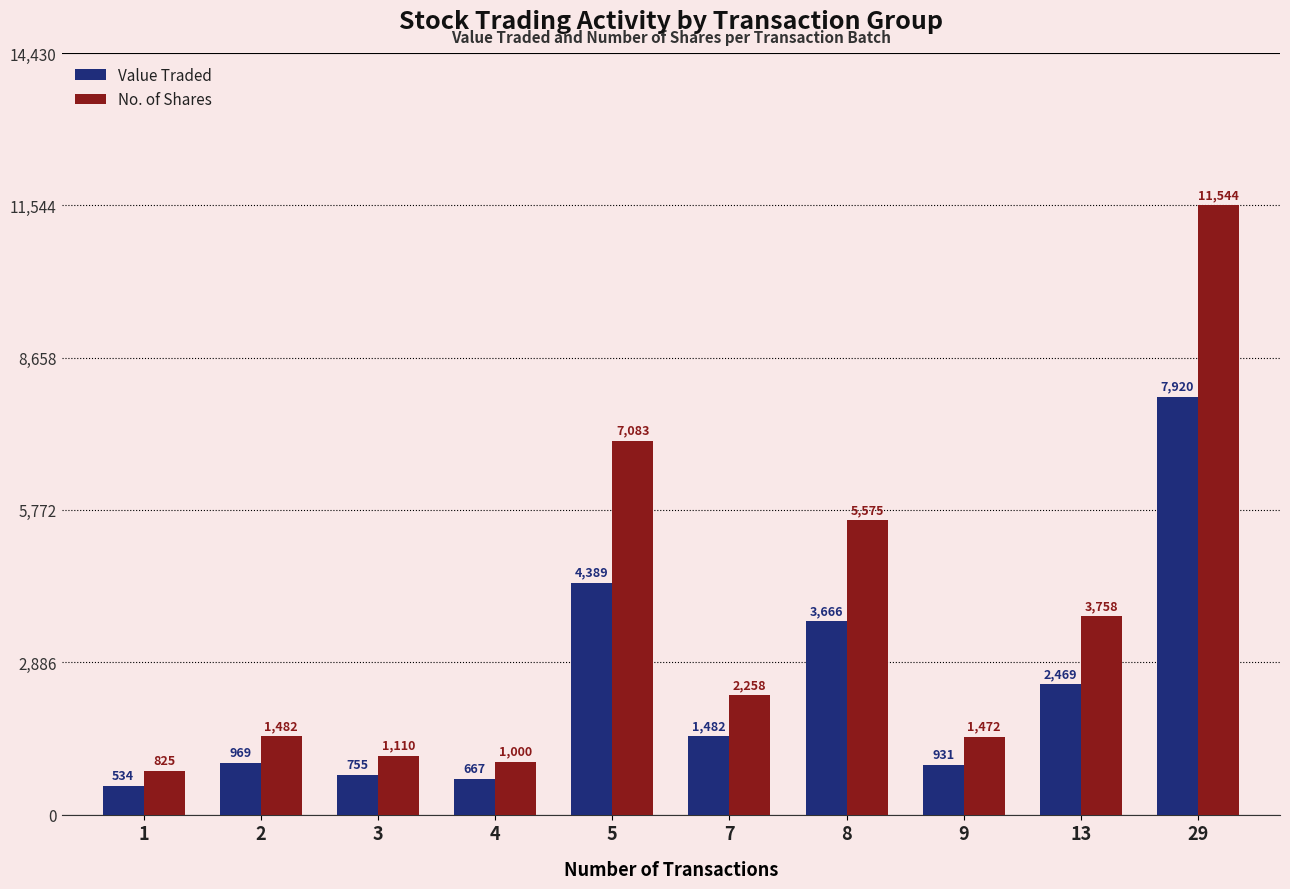

List the series in order of their peak value, lowest first.

Value Traded, No. of Shares